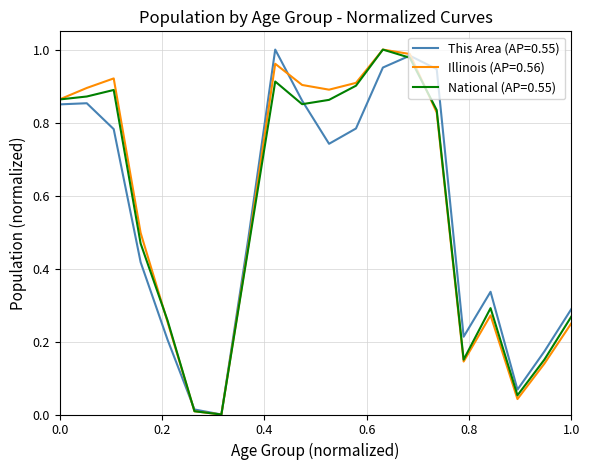

How many lines are shown in the chart?

3